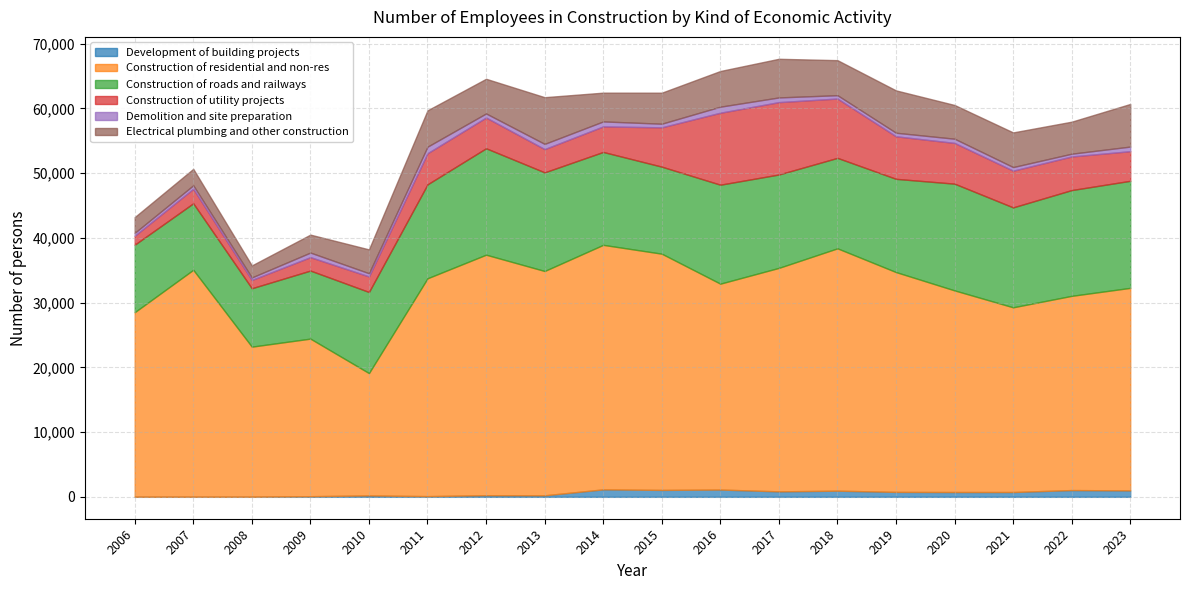

True or false: Construction of residential and non-res has more than 0 interior local peaks.

True